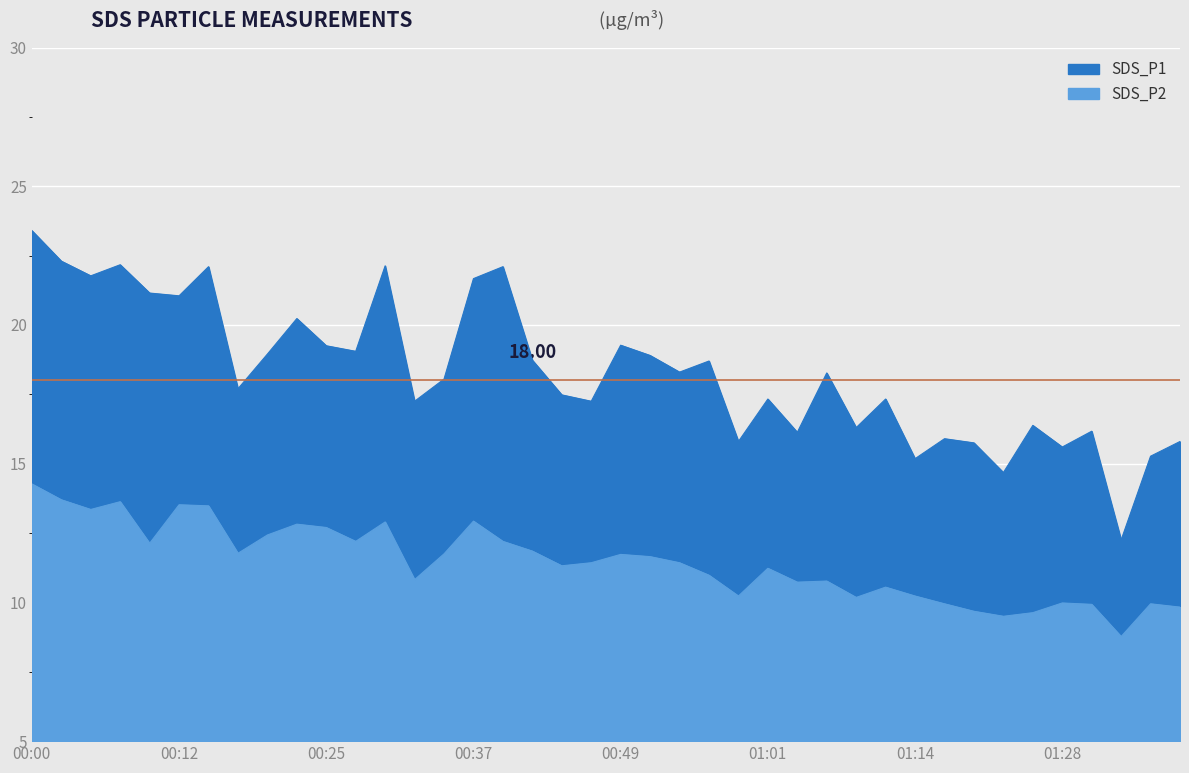

What is the value of the SDS_P2 point at the 4th from the left?

13.6